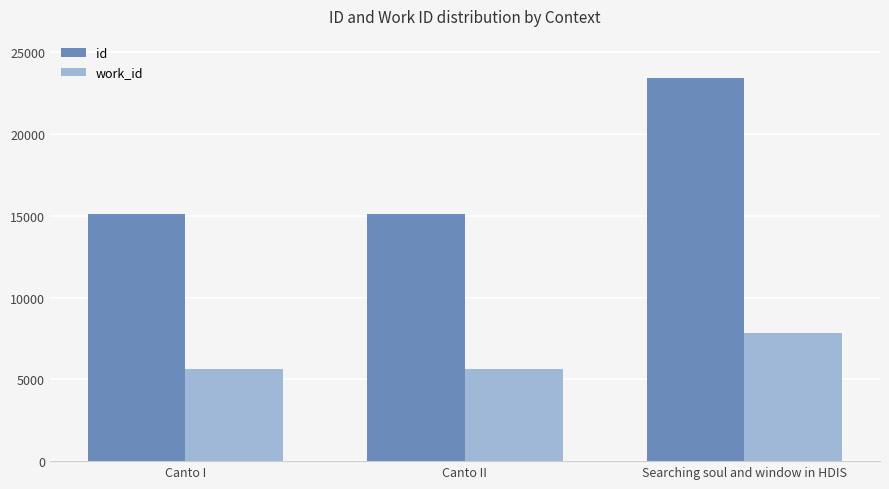

At which category is the sum across all series the highest?

Searching soul and window in HDIS